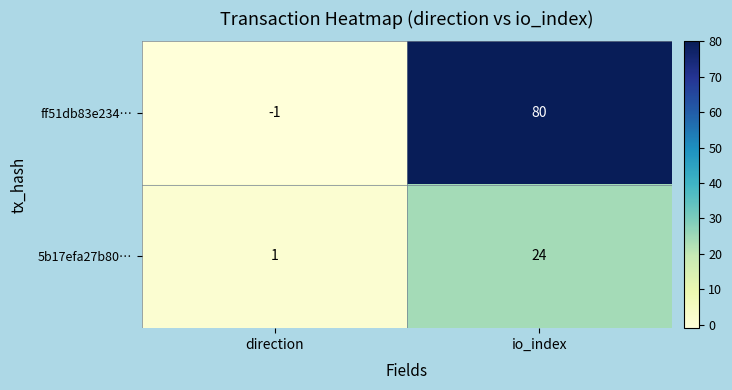

Is the value of 5b17efa27b80… at direction greater than the value of ff51db83e234… at io_index?

No